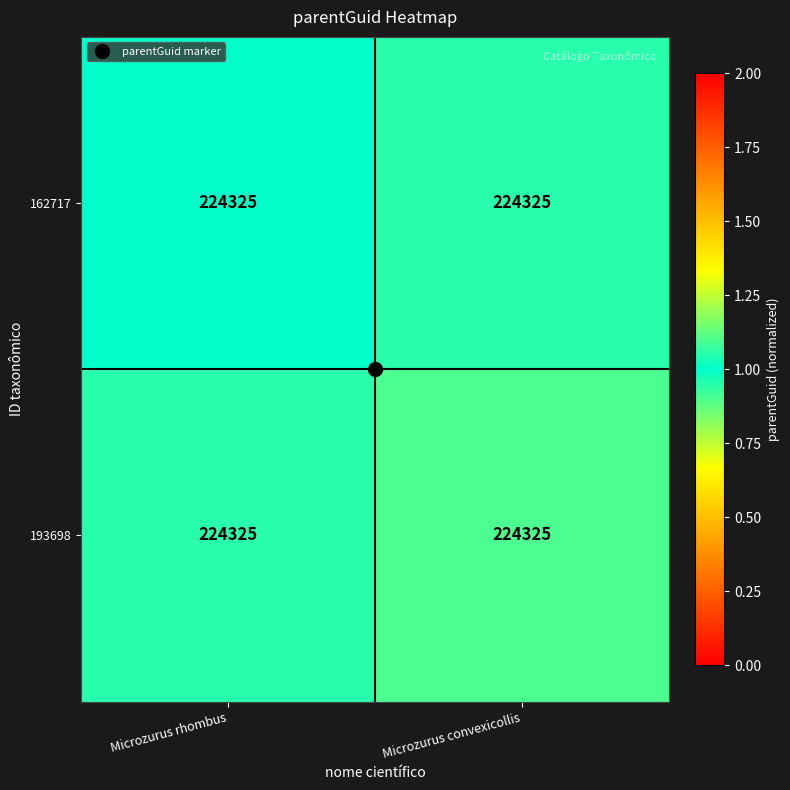

Rank the series at Microzurus convexicollis from highest to lowest value.

193698, 162717